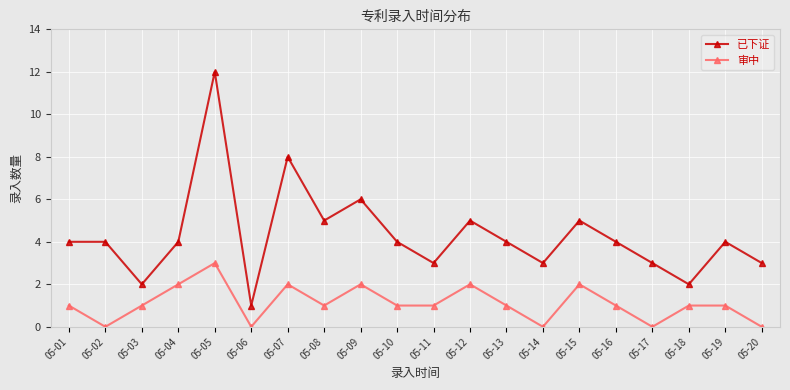

At which category does 审中 reach its first local valley?

05-02